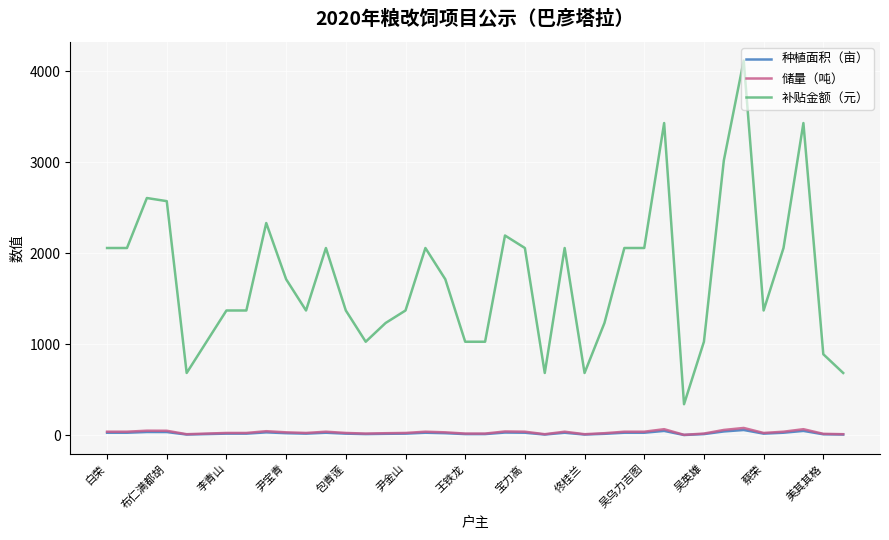

True or false: 种植面积（亩） and 补贴金额（元） intersect in this chart.

False